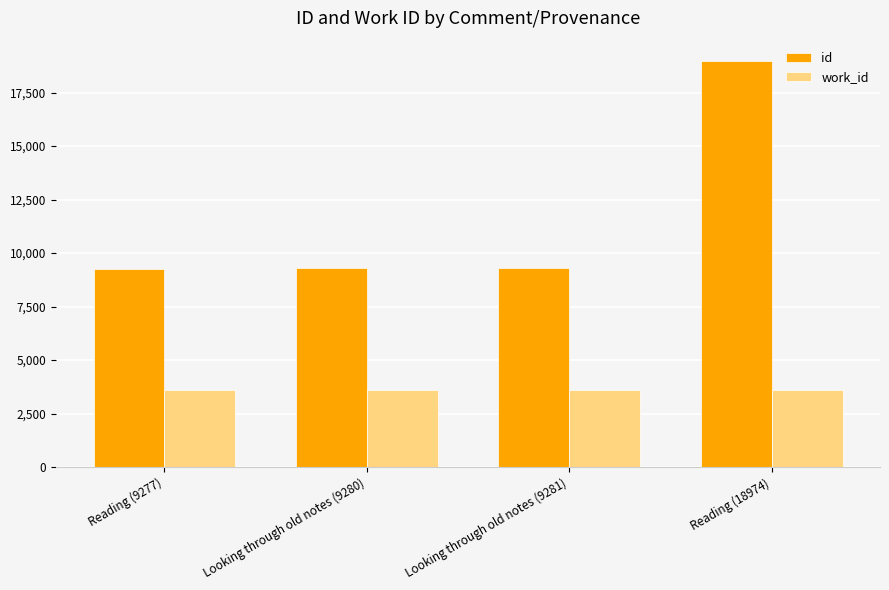

List the series in order of their overall mean, lowest first.

work_id, id